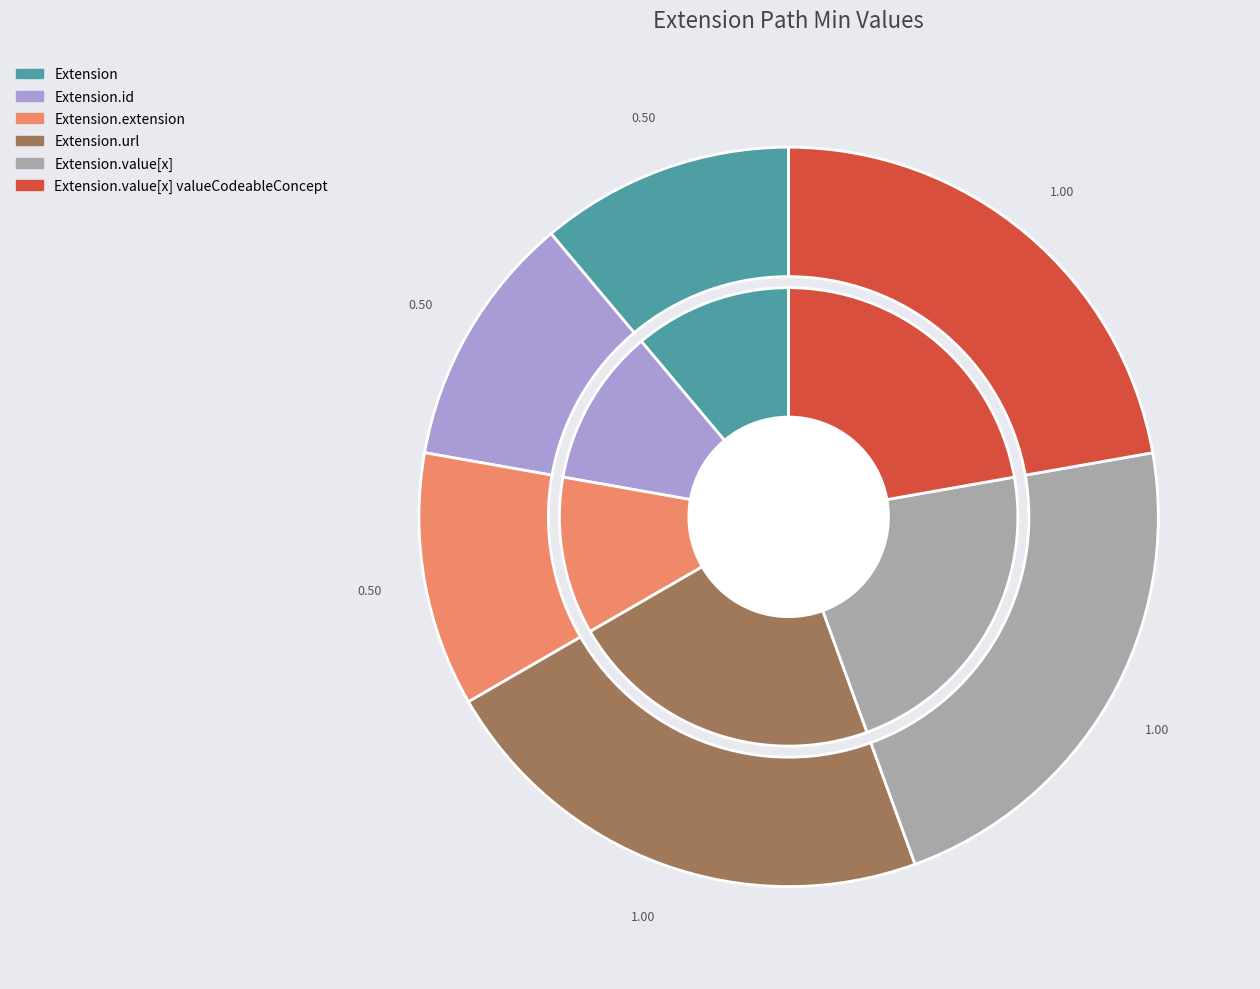

Is Extension.id the majority of the pie?

No